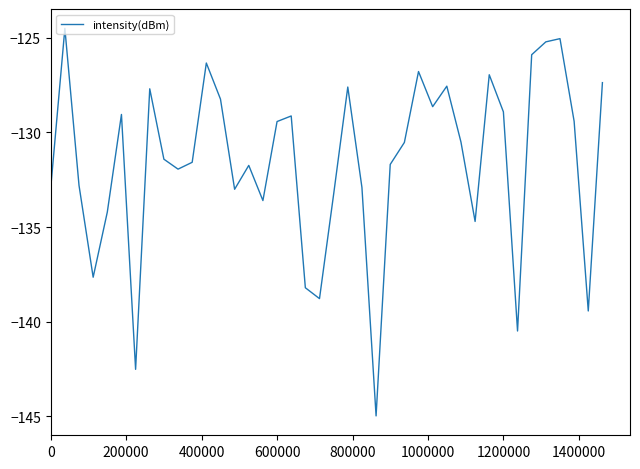

What is the smallest value displayed?

-145.0